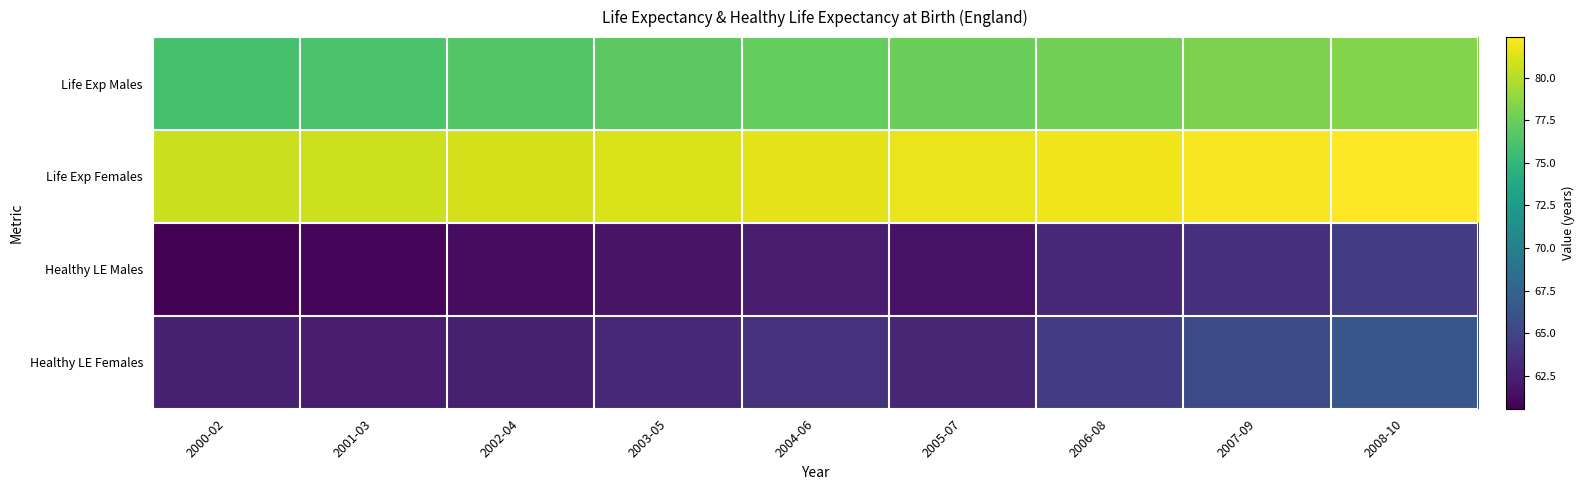

Reading left to right, what are all the values shown in this chart?

Life Exp Males: 2000-02=76.0	2001-03=76.2	2002-04=76.6	2003-05=76.9	2004-06=77.2	2005-07=77.5	2006-08=77.7	2007-09=78.0	2008-10=78.4
Life Exp Females: 2000-02=80.6	2001-03=80.7	2002-04=80.9	2003-05=81.2	2004-06=81.5	2005-07=81.7	2006-08=81.9	2007-09=82.1	2008-10=82.4
Healthy LE Males: 2000-02=60.6	2001-03=60.9	2002-04=61.3	2003-05=61.8	2004-06=62.2	2005-07=61.6	2006-08=63.0	2007-09=63.5	2008-10=64.4
Healthy LE Females: 2000-02=62.5	2001-03=62.3	2002-04=62.5	2003-05=63.0	2004-06=63.7	2005-07=62.9	2006-08=64.5	2007-09=65.5	2008-10=66.4